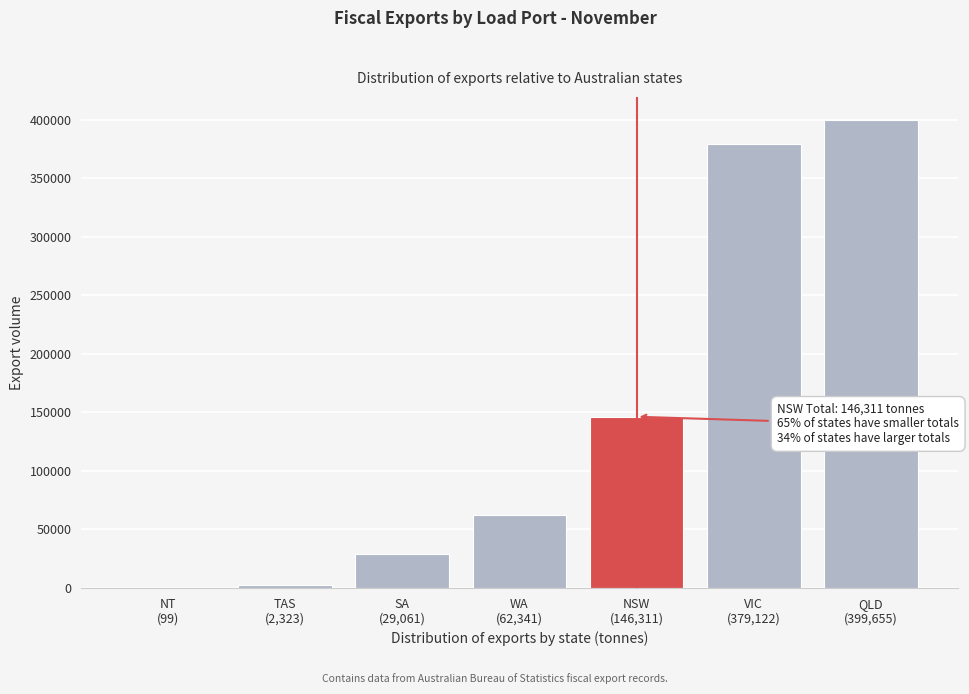

What is the sum of all values?

1018912